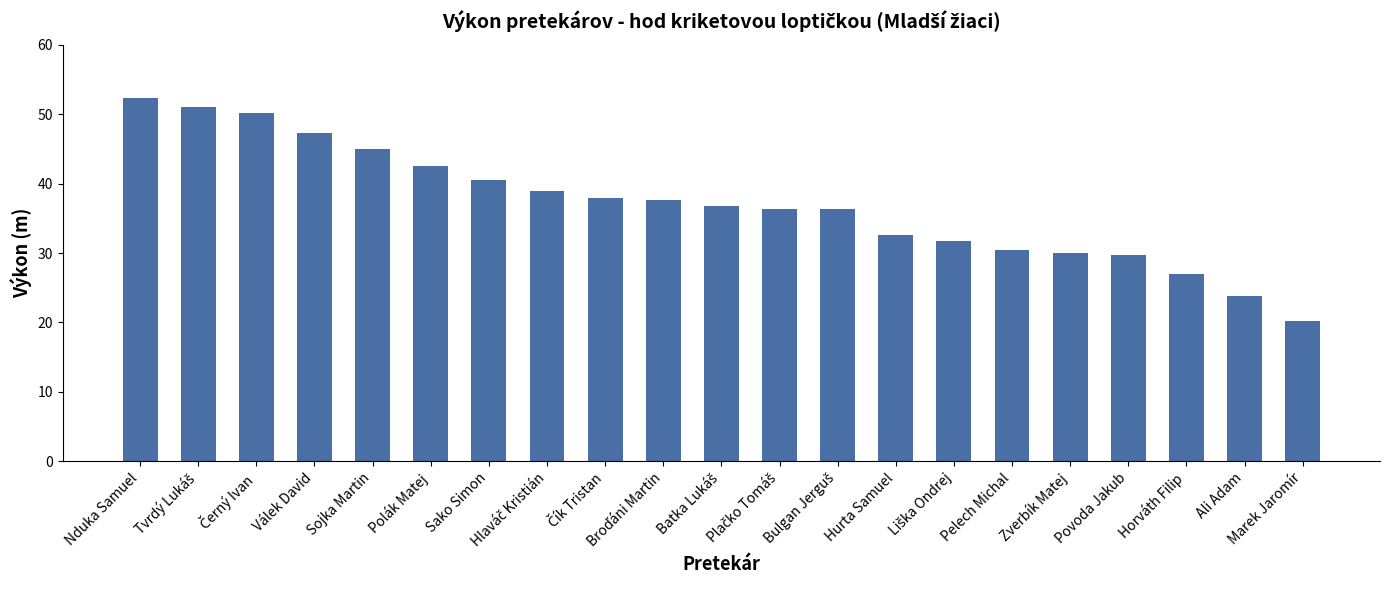

What is the sum of all values?

777.9